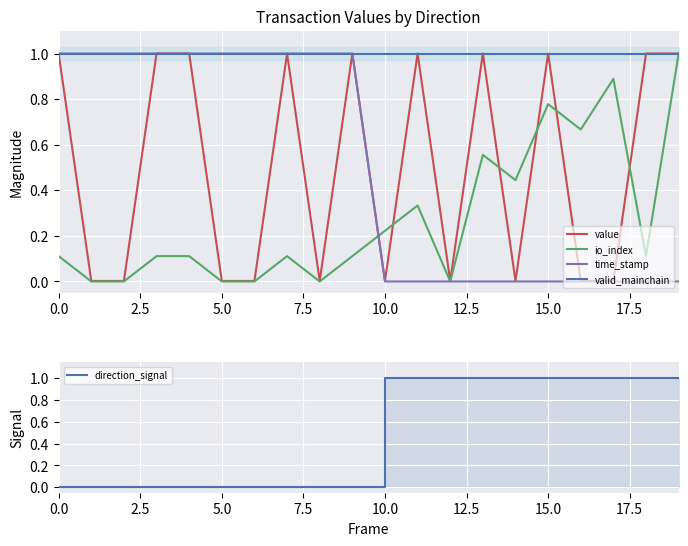

True or false: valid_mainchain and direction_signal intersect in this chart.

False